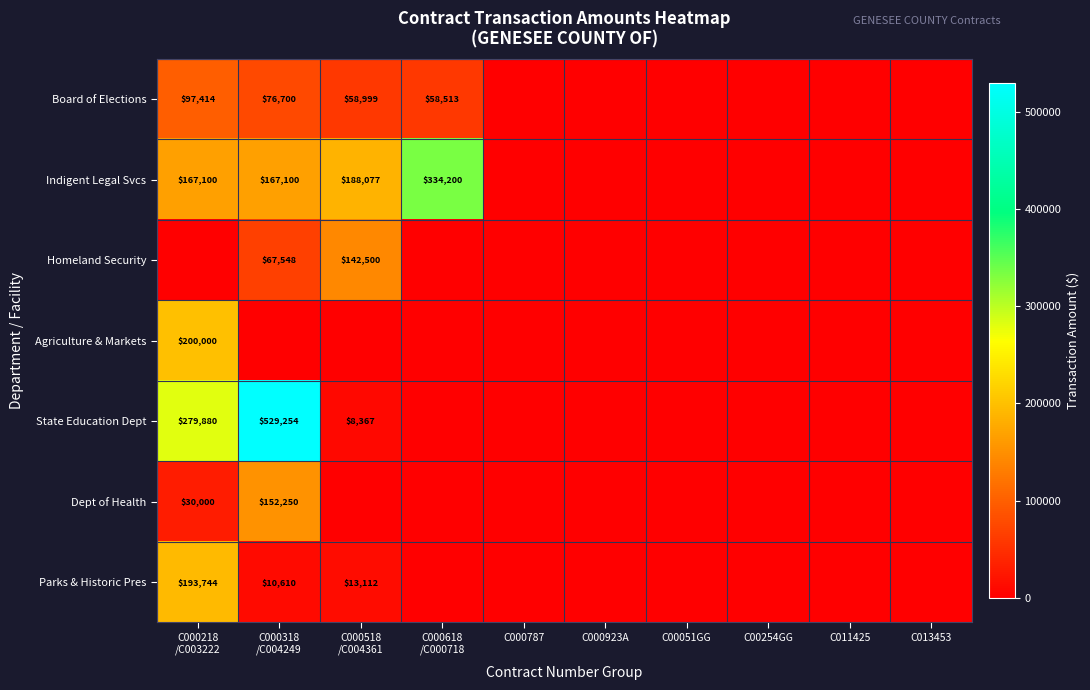

List the labels in order of Board of Elections value, smallest first.

C000787, C000923A, C00051GG, C00254GG, C011425, C013453, C000618 /C000718, C000518 /C004361, C000318 /C004249, C000218 /C003222